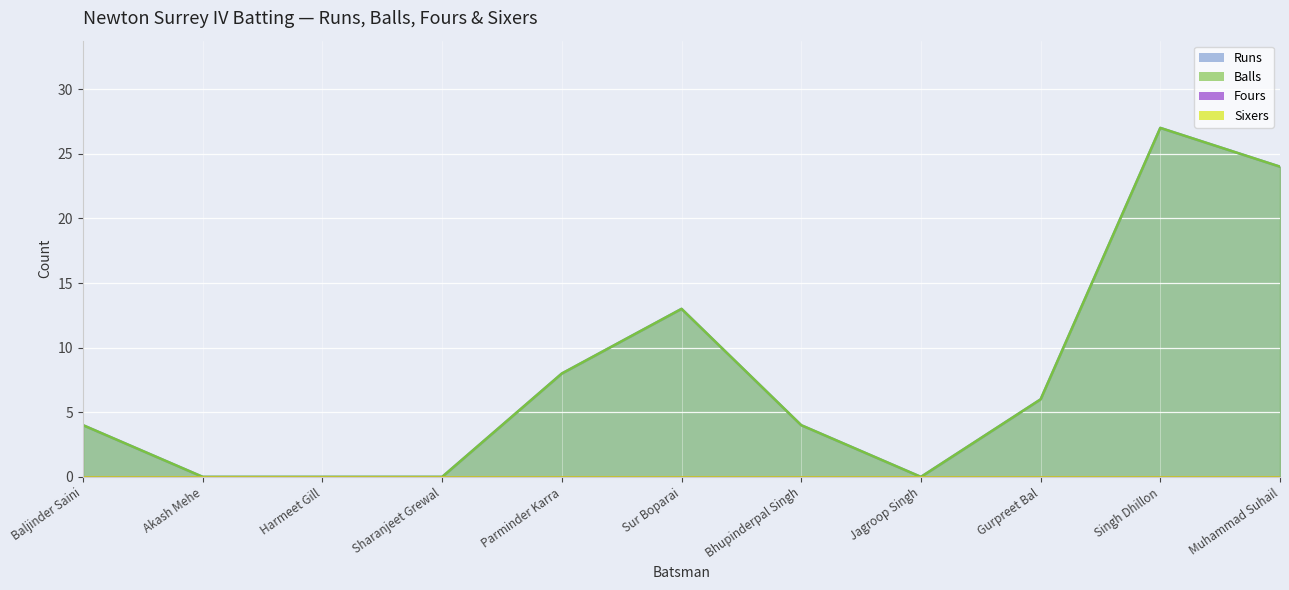

What is the sum of the Balls values at Gurpreet Bal and Akash Mehe?

6